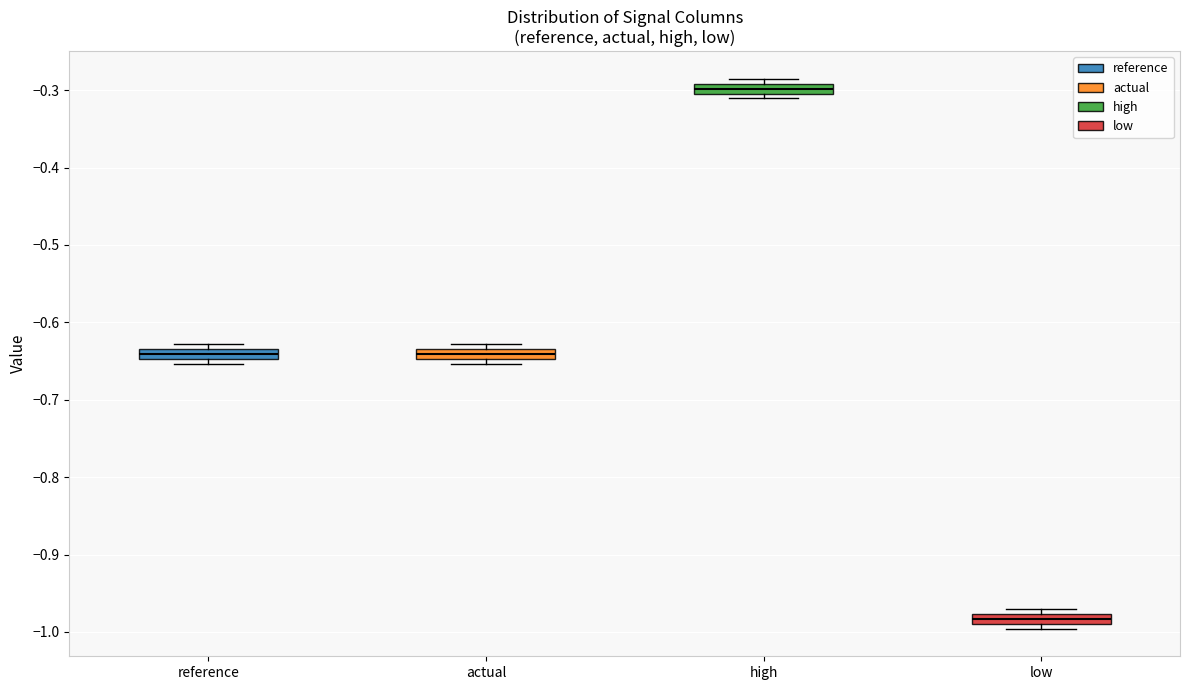

Where is the upper edge of the box for low on the y-axis? The values are not printed on the chart, so give them approximately, as read against the axis.

-0.98